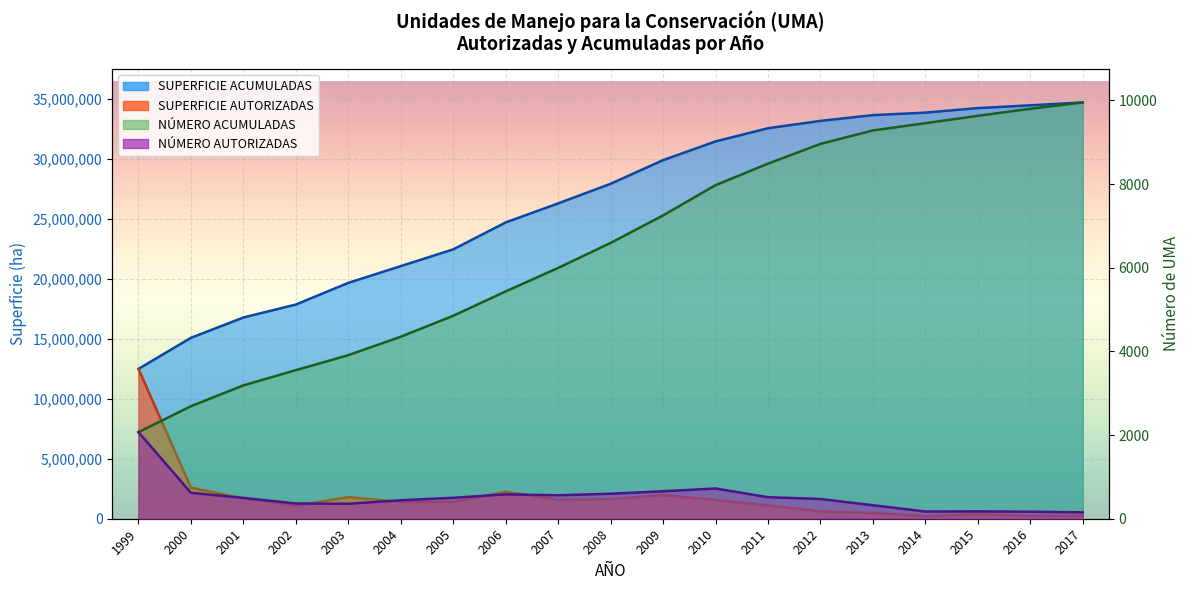

What is the maximum value shown in the chart?

34716869